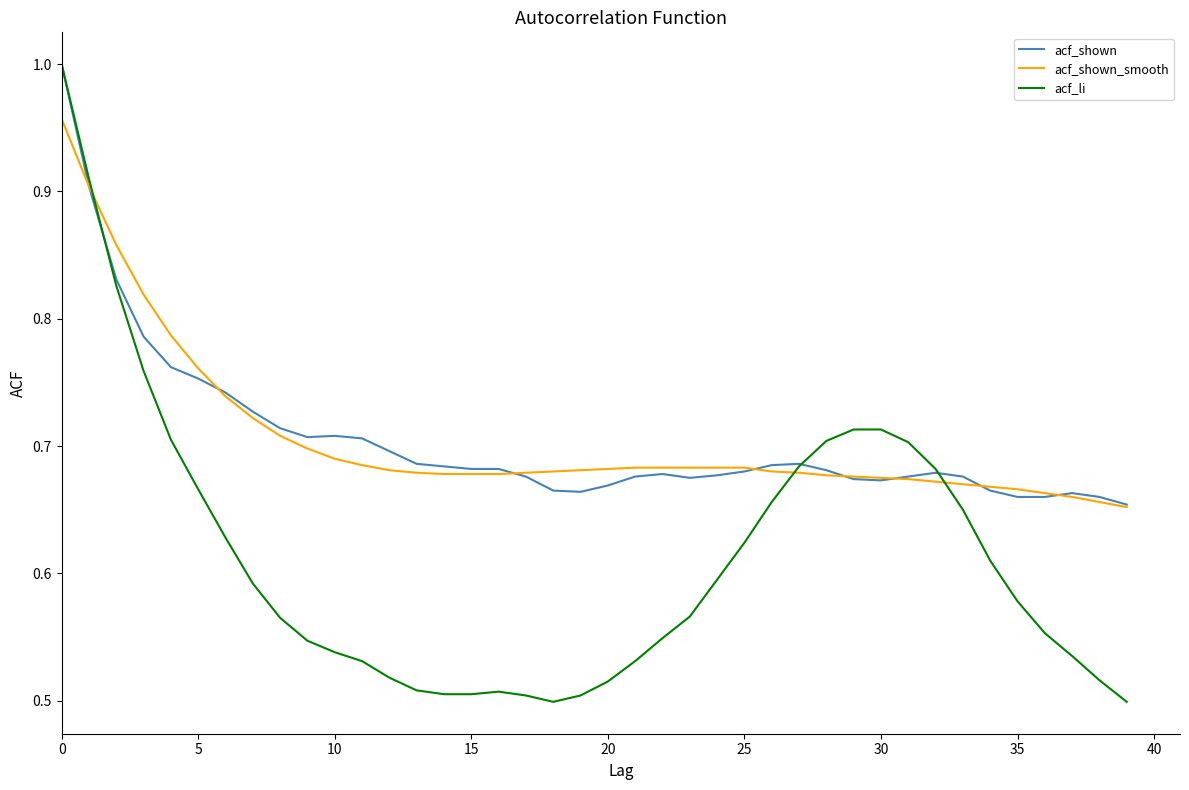

Which series has the largest range (max minus min)?

acf_li